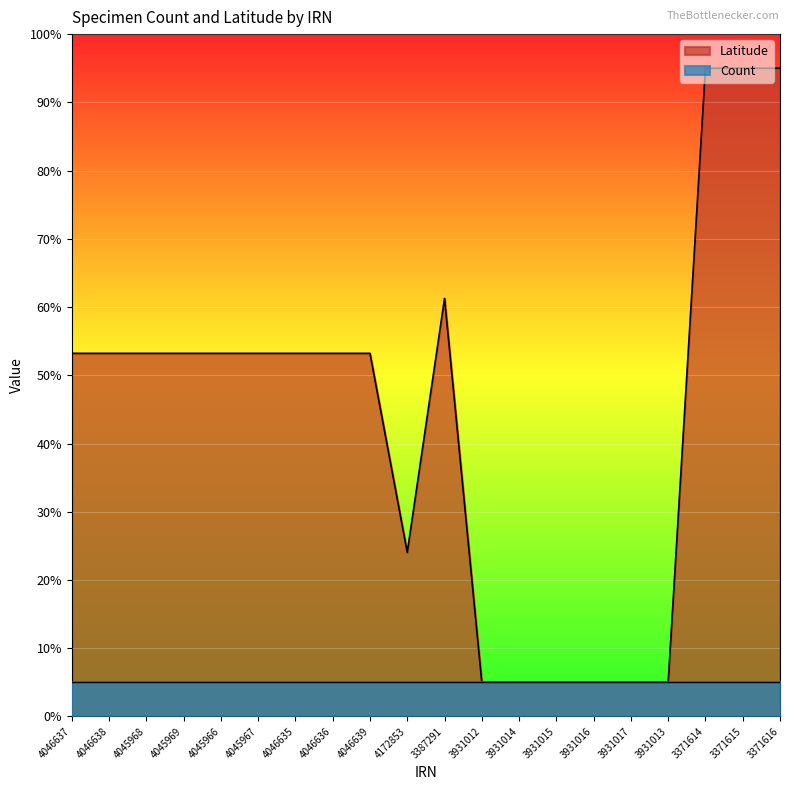

How many interior local peaks (higher than both neighbors) does the data have?

1